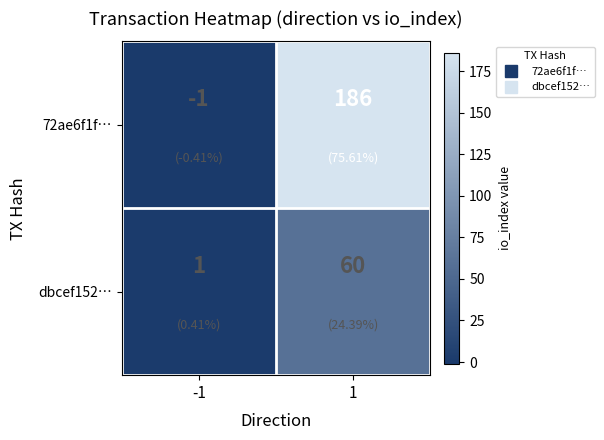

What is the sum of all 72ae6f1f… values?

185